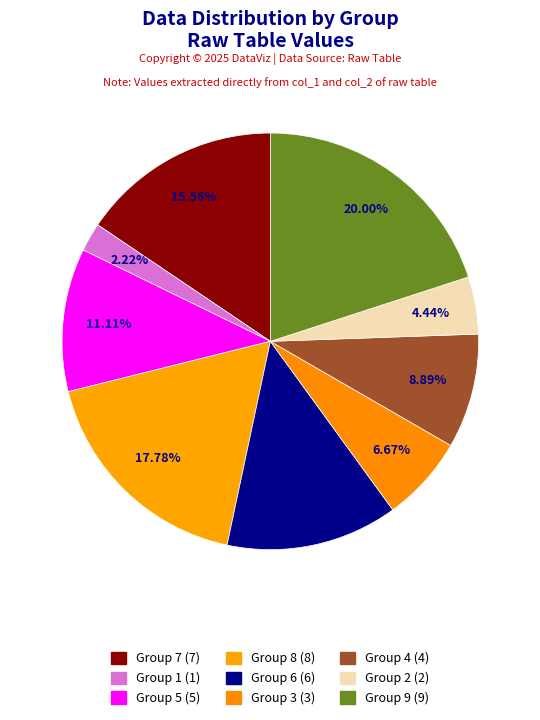

How many segments does this pie chart have?

9